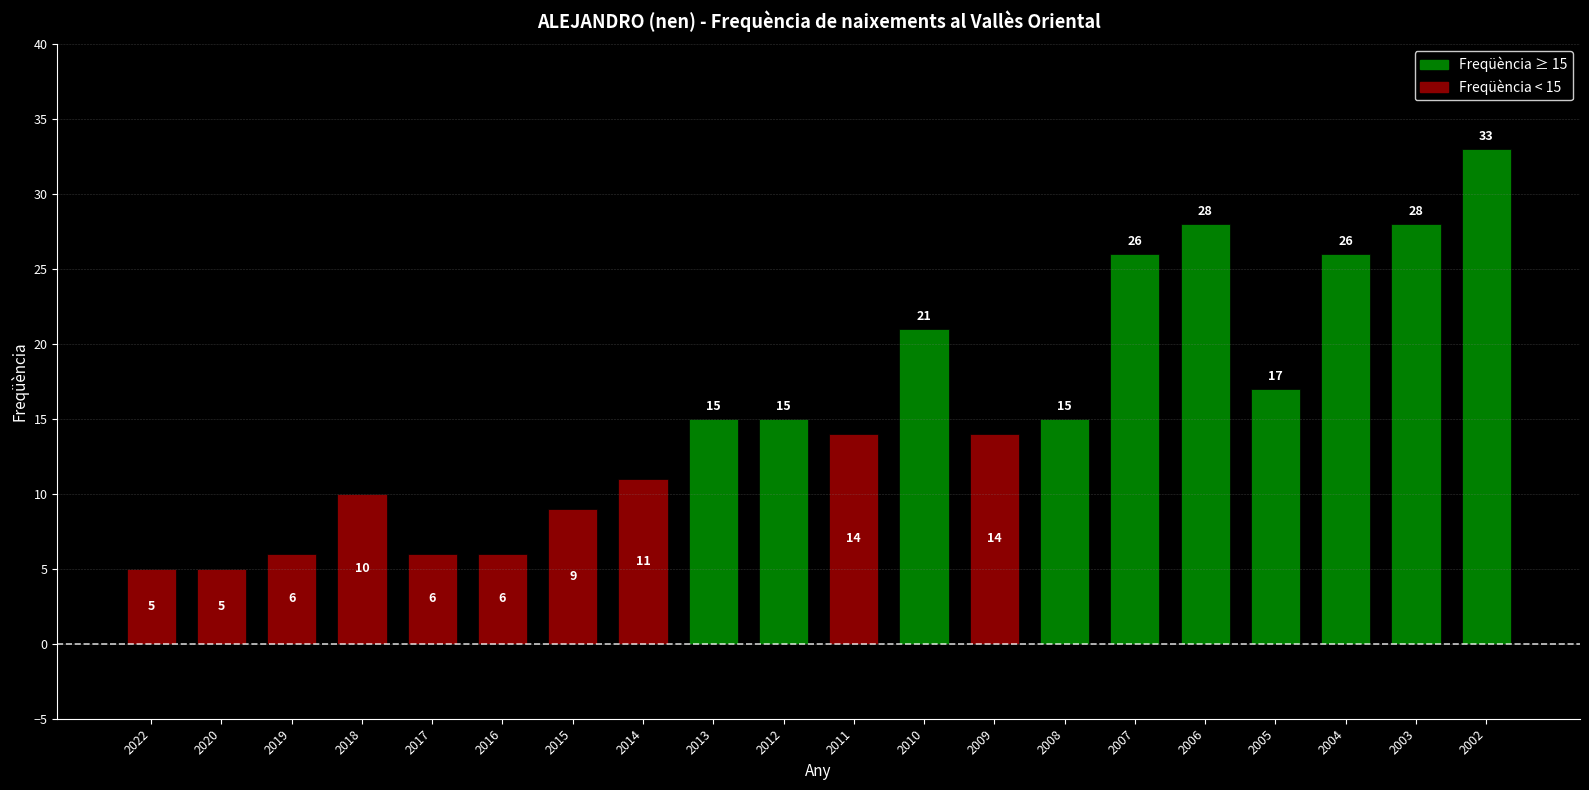

The value at 2019 is 2. True or false?

False